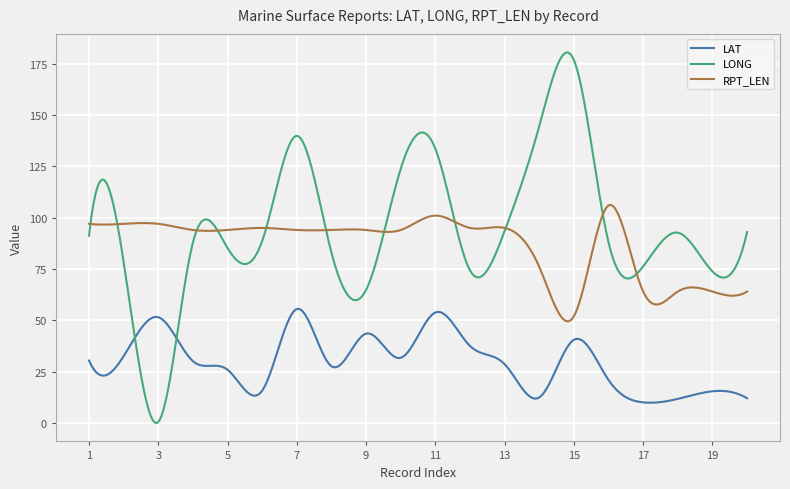

Which series has the largest range (max minus min)?

LONG